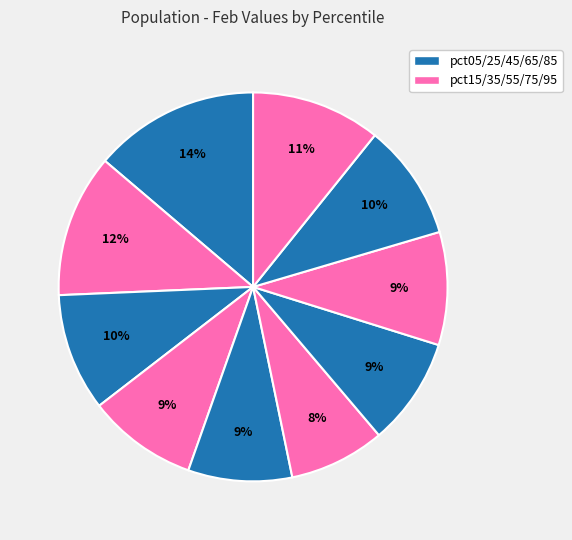

Rank the categories by value from highest to lowest.

pct05, pct15, pct95, pct25, pct85, pct75, pct35, pct65, pct45, pct55